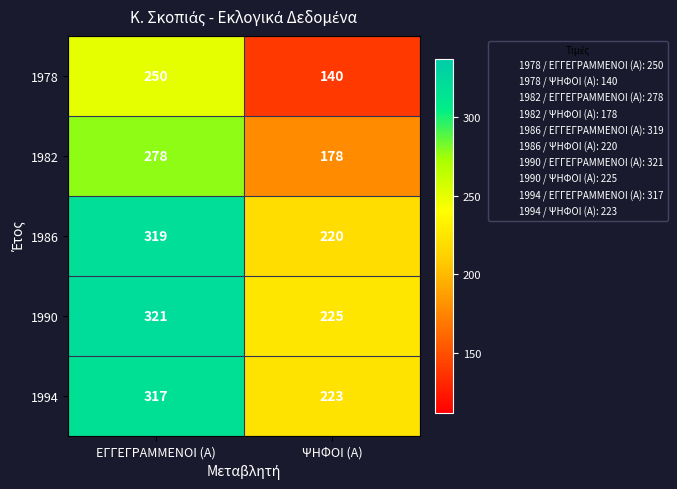

Reading left to right, transcribe all the data shown in this chart.

1978: ΕΓΓΕΓΡΑΜΜΕΝΟΙ (Α)=250	ΨΗΦΟΙ (Α)=140
1982: ΕΓΓΕΓΡΑΜΜΕΝΟΙ (Α)=278	ΨΗΦΟΙ (Α)=178
1986: ΕΓΓΕΓΡΑΜΜΕΝΟΙ (Α)=319	ΨΗΦΟΙ (Α)=220
1990: ΕΓΓΕΓΡΑΜΜΕΝΟΙ (Α)=321	ΨΗΦΟΙ (Α)=225
1994: ΕΓΓΕΓΡΑΜΜΕΝΟΙ (Α)=317	ΨΗΦΟΙ (Α)=223